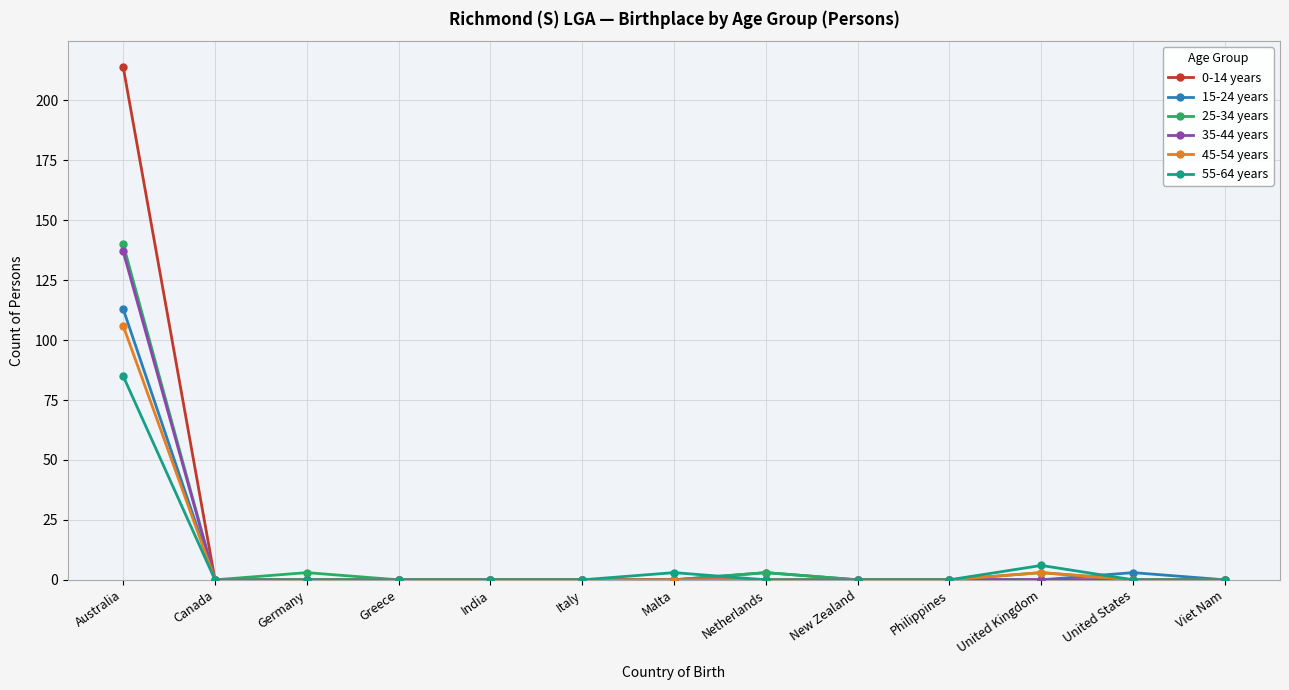

What is the maximum value for 25-34 years?

140